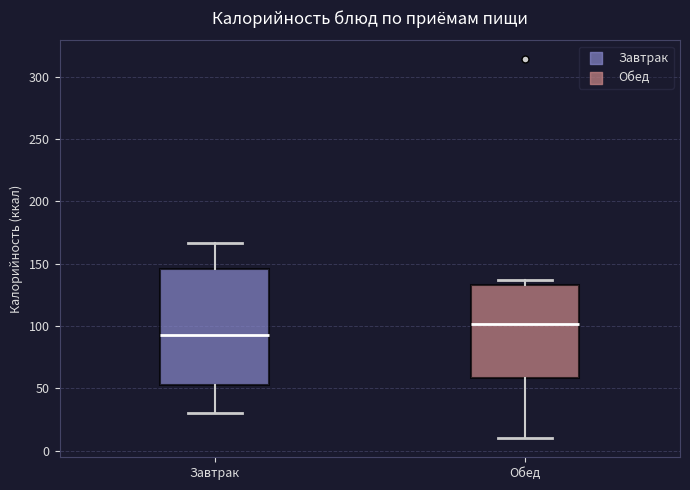

Reading left to right, read every box against the y-axis: the position of its median line, the range the box covers, and the ends of its whiskers. The values are not printed on the chart, so give them approximately, as read against the axis.

Завтрак: median 95, box 55 to 145, whiskers 30 to 165
Обед: median 100, box 60 to 135, whiskers 10 to 135 (just above the box's upper edge)